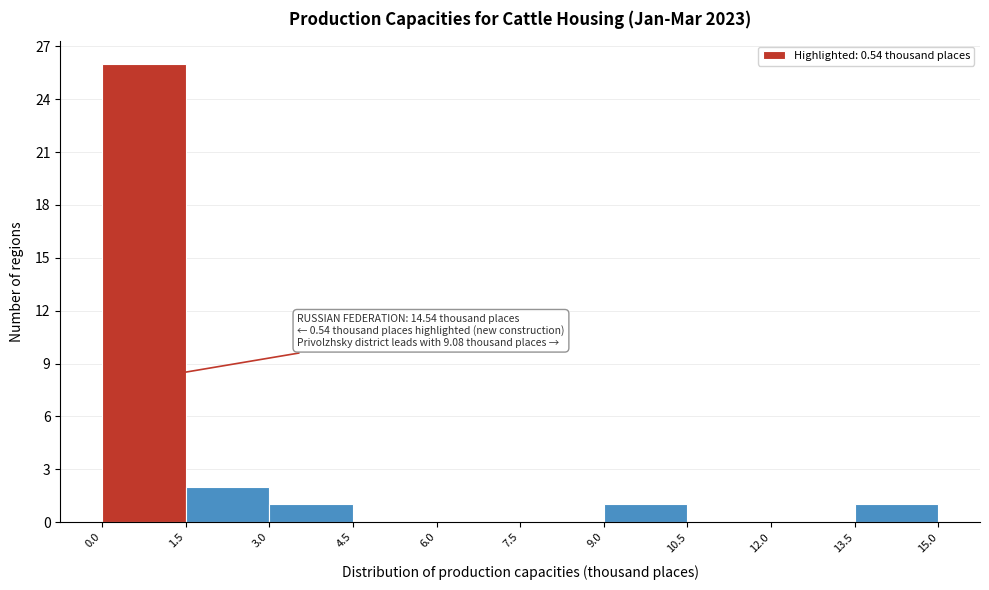

Which range on the x-axis has the tallest bar?

0.0 to 1.5